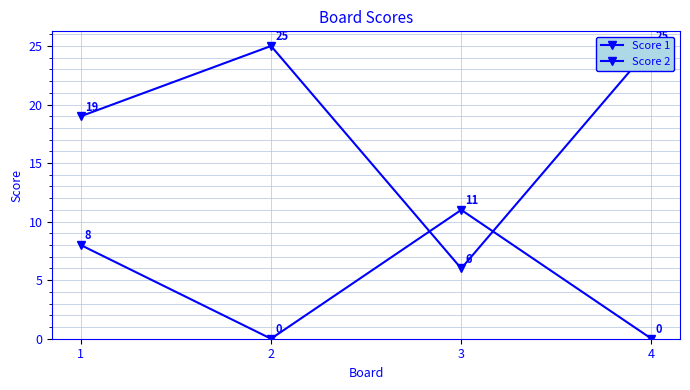

Reading left to right, list all the values displayed in this chart.

Score 1: 19	25	6	25
Score 2: 8	0	11	0